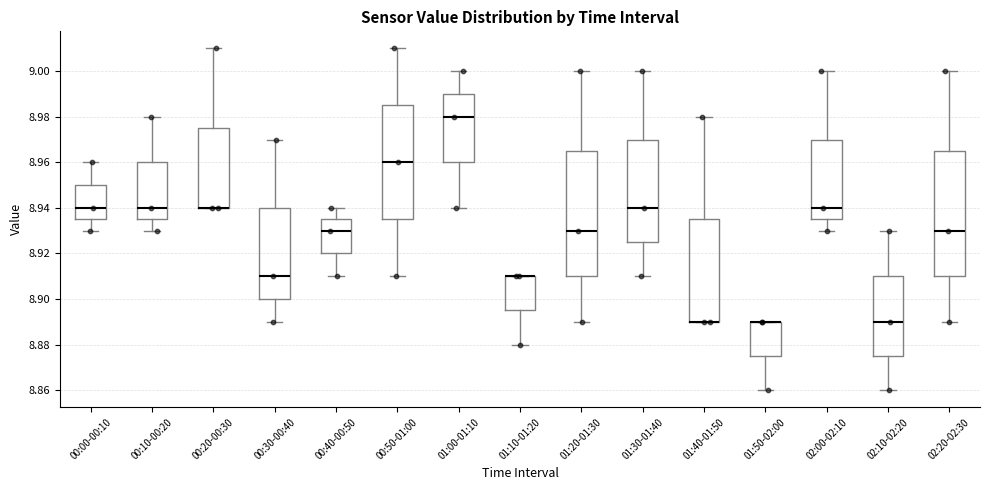

Reading left to right, transcribe this box plot: for each box, give where its median line is, the range the box spans, and where its two whiskers end, as read against the y-axis. The values are not printed on the chart, so give them approximately, as read against the axis.

00:00-00:10: median 8.940, box 8.936 to 8.950, whiskers 8.930 to 8.960
00:10-00:20: median 8.940, box 8.936 to 8.960, whiskers 8.930 to 8.980
00:20-00:30: median 8.940 (drawn on the box's lower edge), box 8.940 to 8.976, whiskers 8.940 to 9.010
00:30-00:40: median 8.910, box 8.900 to 8.940, whiskers 8.890 to 8.970
00:40-00:50: median 8.930, box 8.920 to 8.936, whiskers 8.910 to 8.940
00:50-01:00: median 8.960, box 8.936 to 8.986, whiskers 8.910 to 9.010
01:00-01:10: median 8.980, box 8.960 to 8.990, whiskers 8.940 to 9.000
01:10-01:20: median 8.910 (drawn on the box's upper edge), box 8.896 to 8.910, whiskers 8.880 to 8.910
01:20-01:30: median 8.930, box 8.910 to 8.966, whiskers 8.890 to 9.000
01:30-01:40: median 8.940, box 8.926 to 8.970, whiskers 8.910 to 9.000
01:40-01:50: median 8.890 (drawn on the box's lower edge), box 8.890 to 8.936, whiskers 8.890 to 8.980
01:50-02:00: median 8.890 (drawn on the box's upper edge), box 8.876 to 8.890, whiskers 8.860 to 8.890
02:00-02:10: median 8.940, box 8.936 to 8.970, whiskers 8.930 to 9.000
02:10-02:20: median 8.890, box 8.876 to 8.910, whiskers 8.860 to 8.930
02:20-02:30: median 8.930, box 8.910 to 8.966, whiskers 8.890 to 9.000